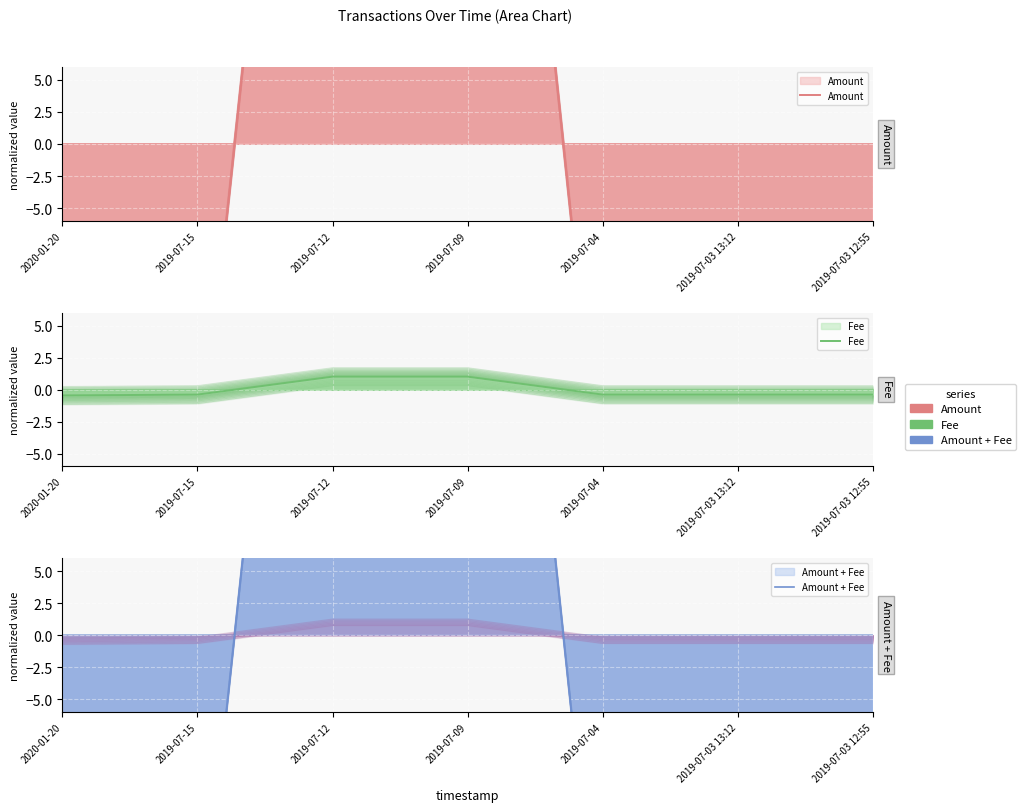

The Amount + Fee series shows -29.1 at 2019-07-03 13:12. True or false?

True